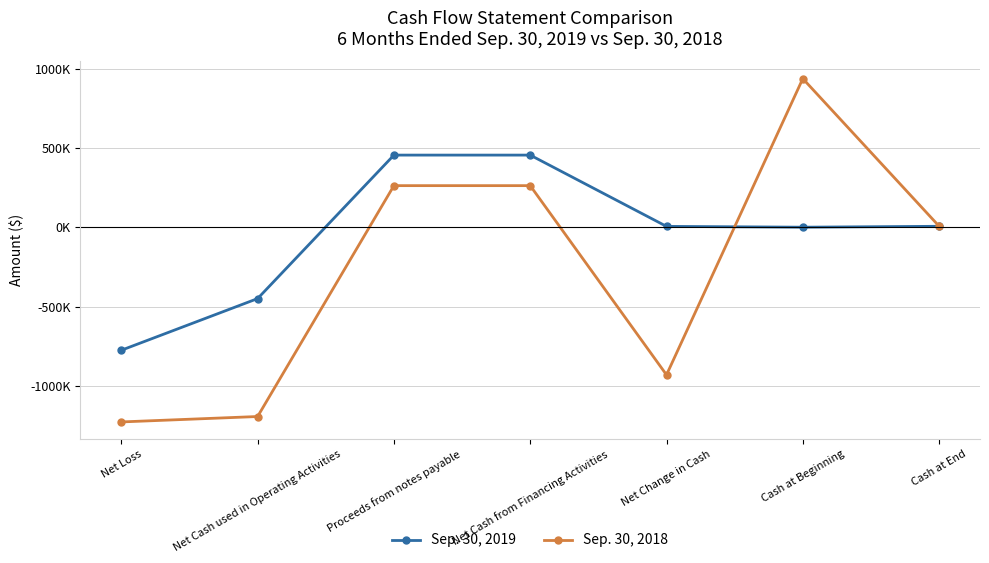

What is the difference between the second highest and second lowest values in the Sep. 30, 2019 series?

904231